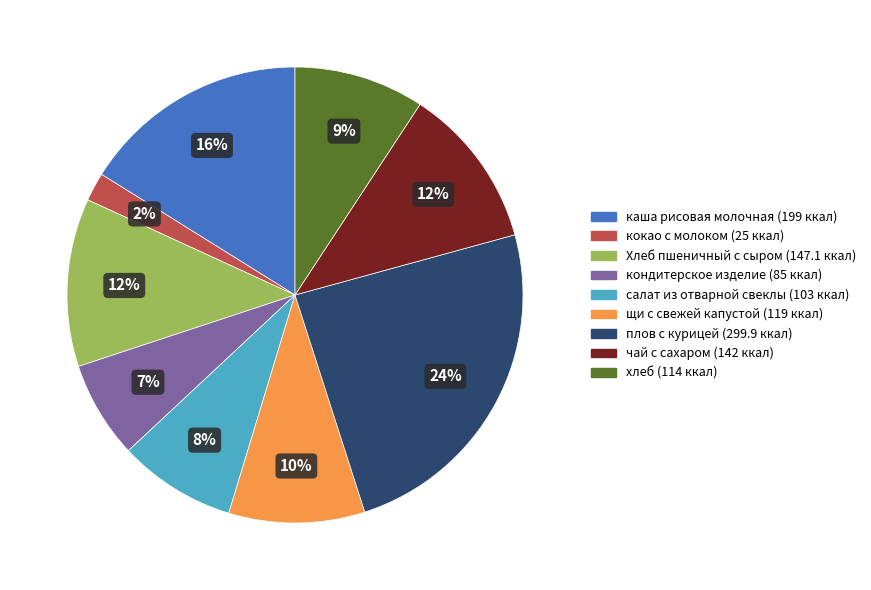

How many segments does this pie chart have?

9